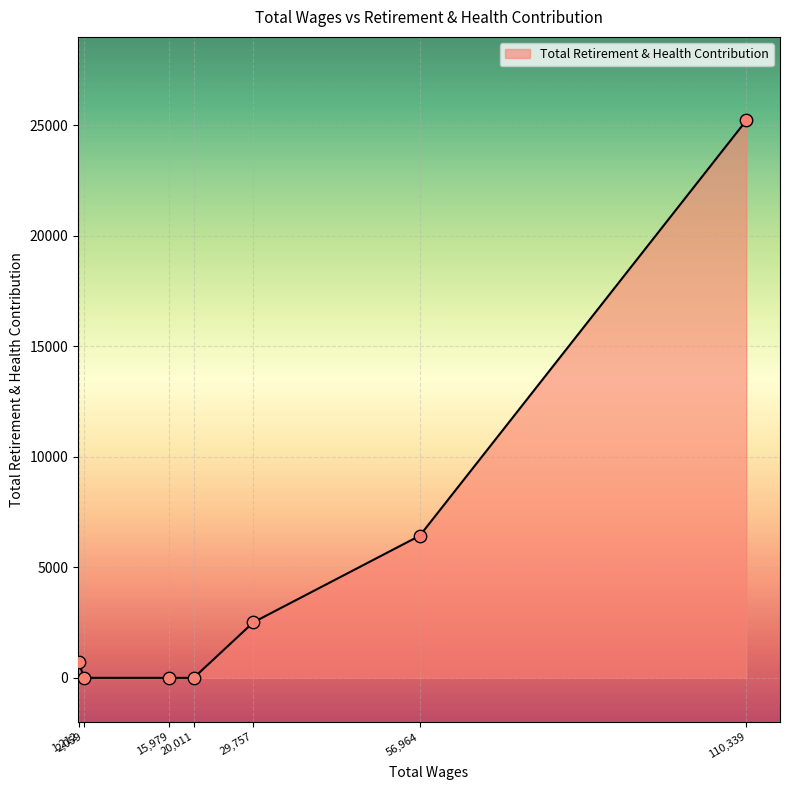

Between 20,011 and 1,212, which is larger?

1,212